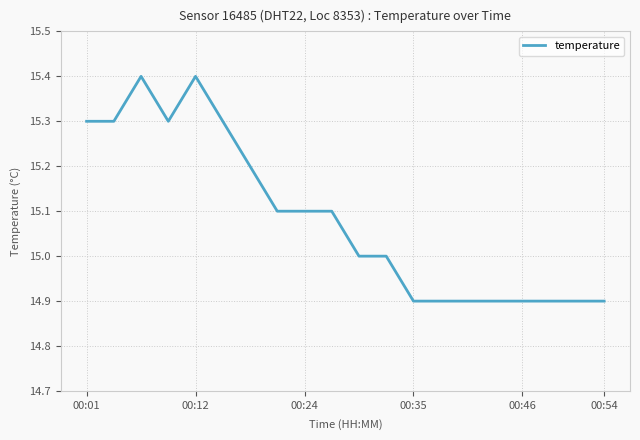

What is the smallest value displayed?

14.9